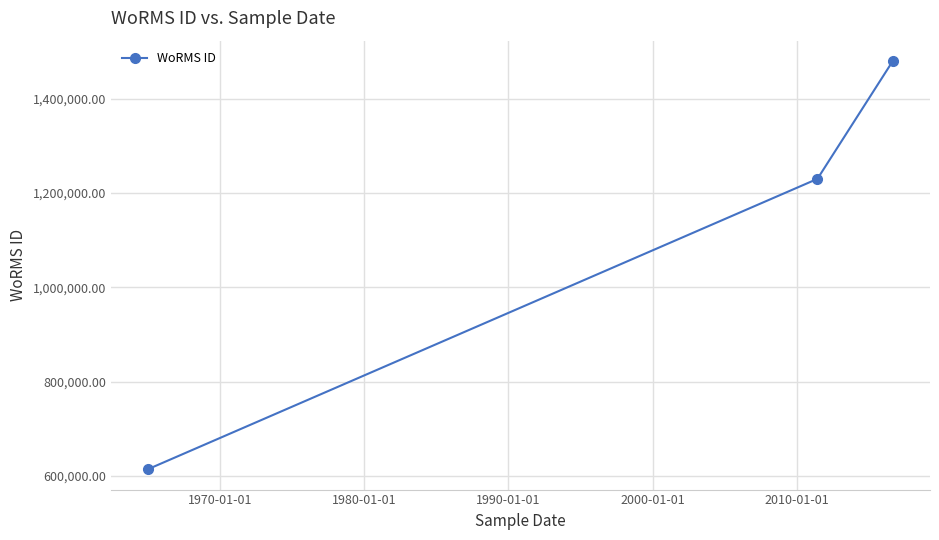

What is the value of the 1st point from the left?

614694